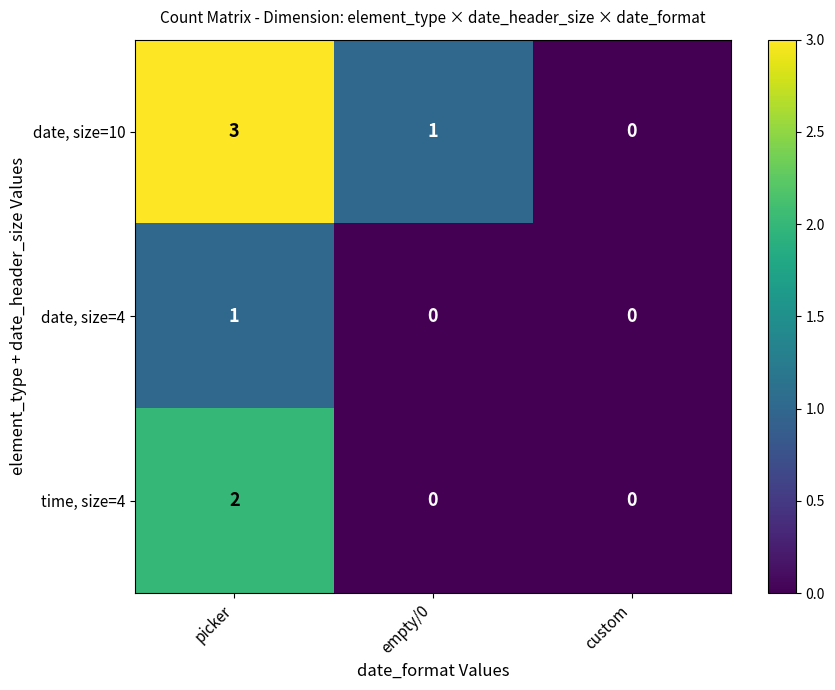

Count the date, size=4 values in the range 0 to 1.

3